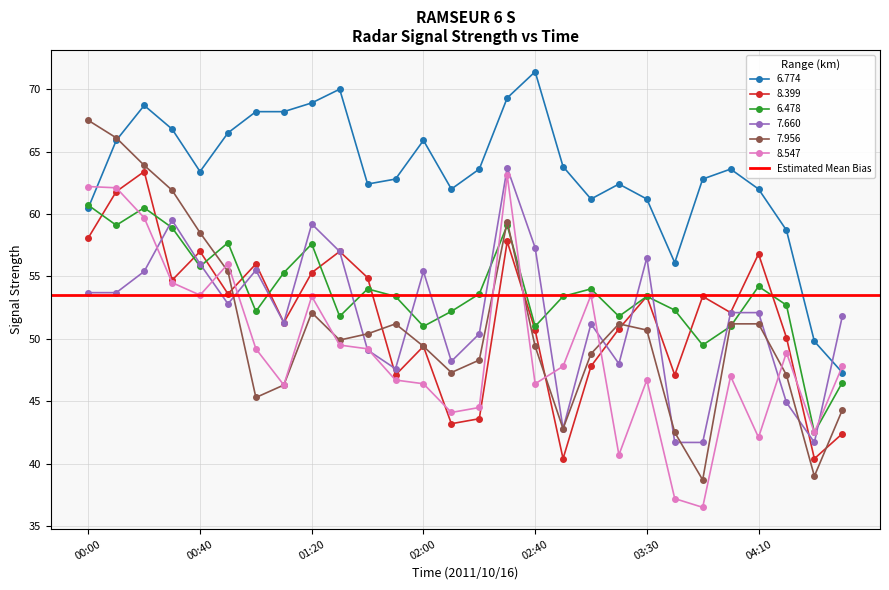

Between 04:20 and 02:40, which is larger?

02:40